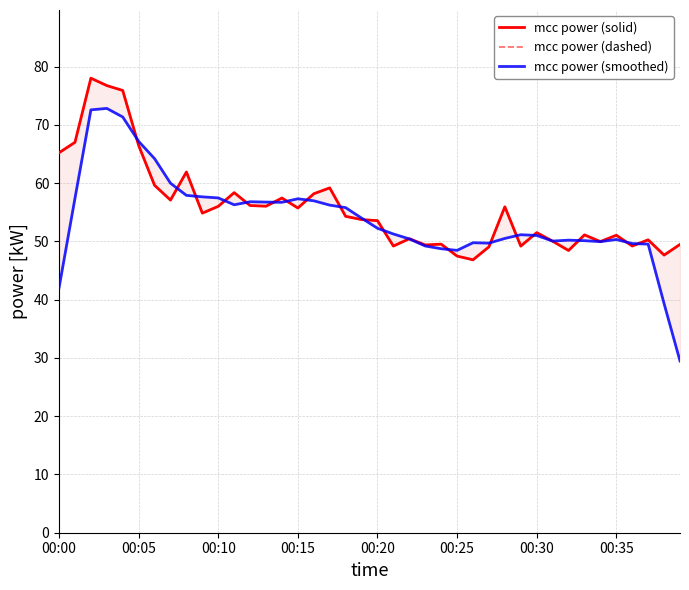

Which series has the largest range (max minus min)?

mcc power (smoothed)